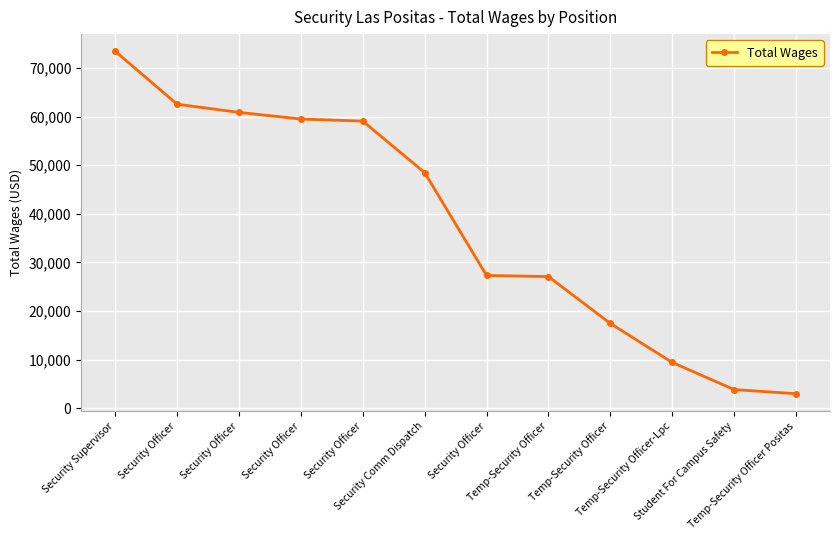

How many series are shown in this chart?

1